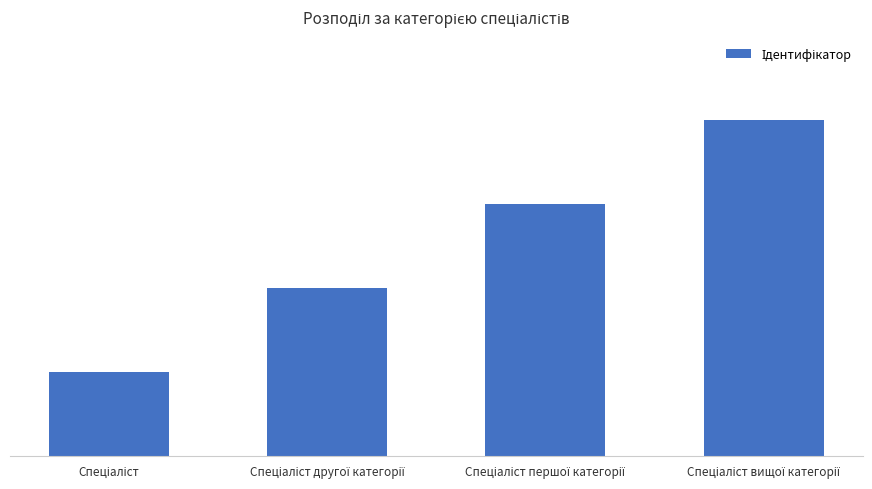

What is the change in value from Спеціаліст to Спеціаліст другої категорії?

+1